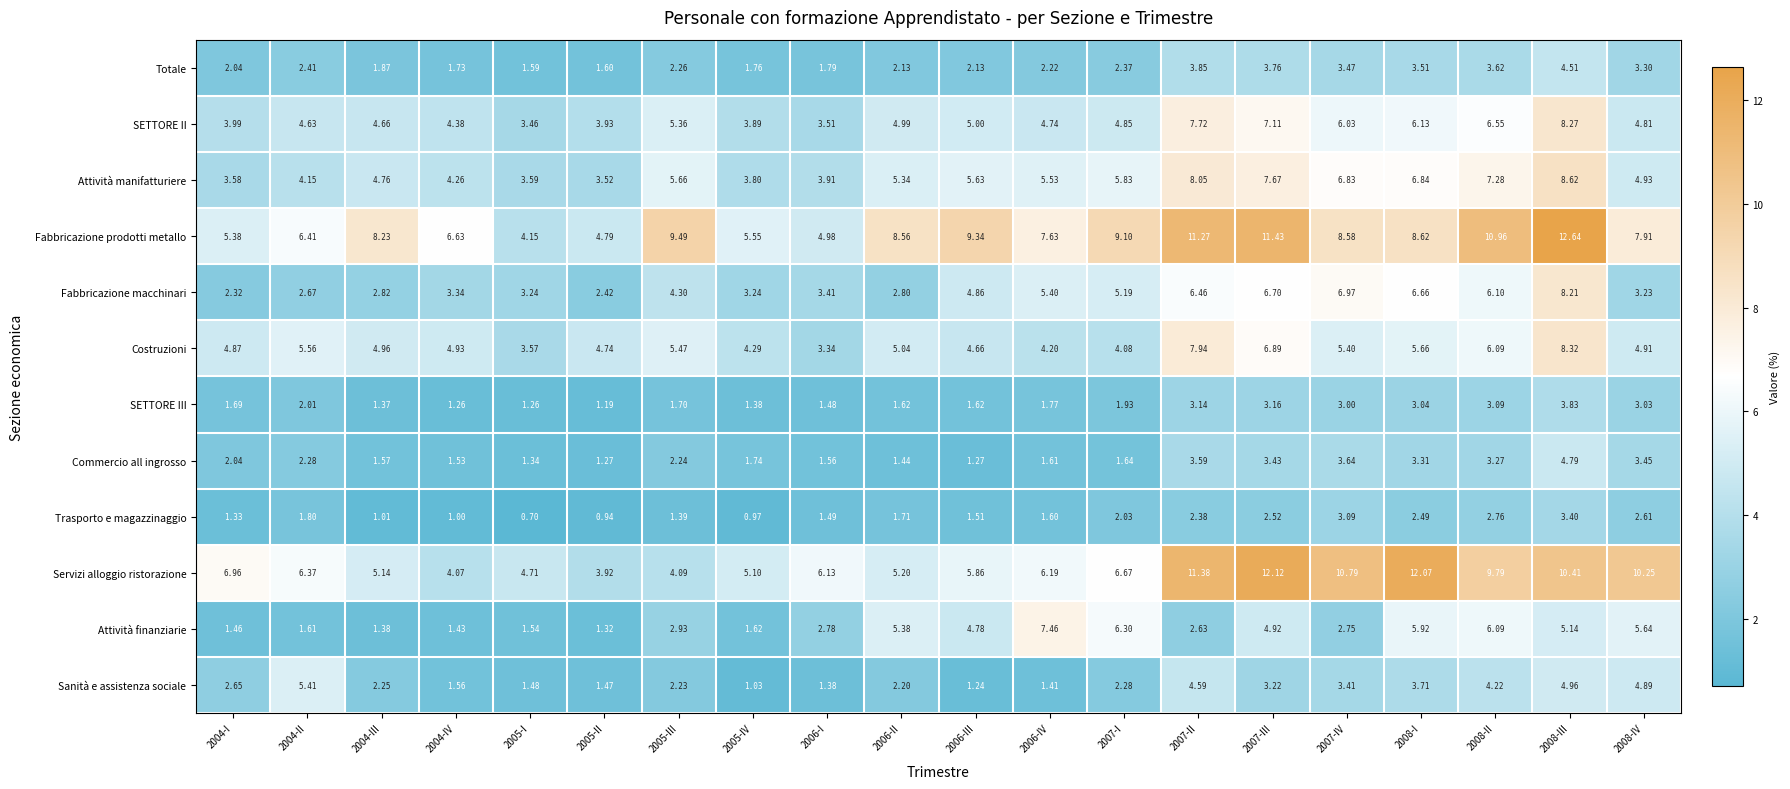

Rank the series at 2004-II from lowest to highest value.

Attività finanziarie, Trasporto e magazzinaggio, SETTORE III, Commercio all ingrosso, Totale, Fabbricazione macchinari, Attività manifatturiere, SETTORE II, Sanità e assistenza sociale, Costruzioni, Servizi alloggio ristorazione, Fabbricazione prodotti metallo